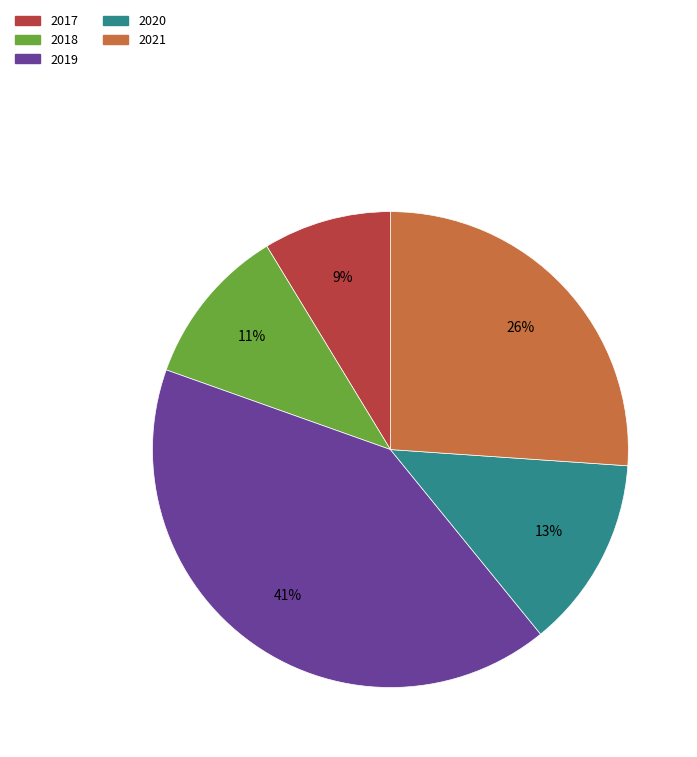

To the nearest percent, what percentage of the pie is 2018?

11%